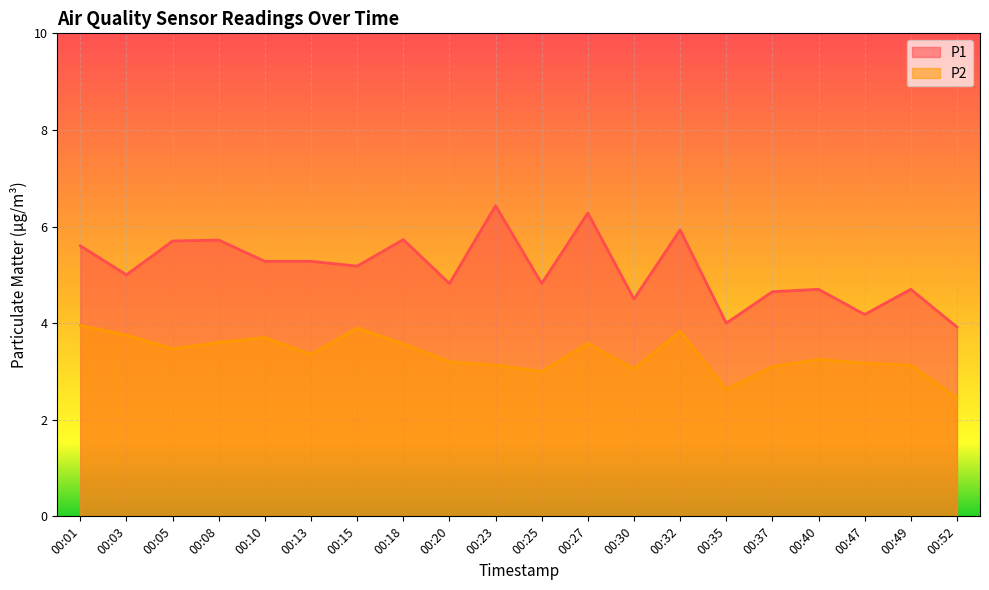

True or false: P2 has more than 1 interior local peaks.

True